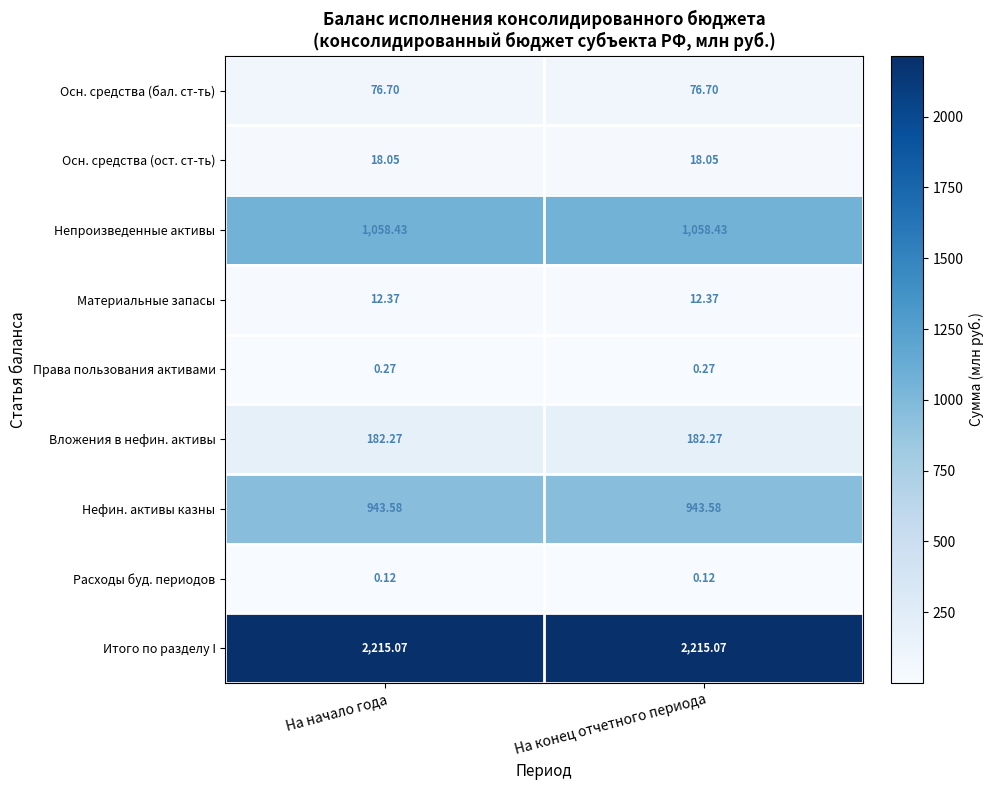

Rank the series by their maximum value, from lowest to highest.

Расходы буд. периодов, Права пользования активами, Материальные запасы, Осн. средства (ост. ст-ть), Осн. средства (бал. ст-ть), Вложения в нефин. активы, Нефин. активы казны, Непроизведенные активы, Итого по разделу I